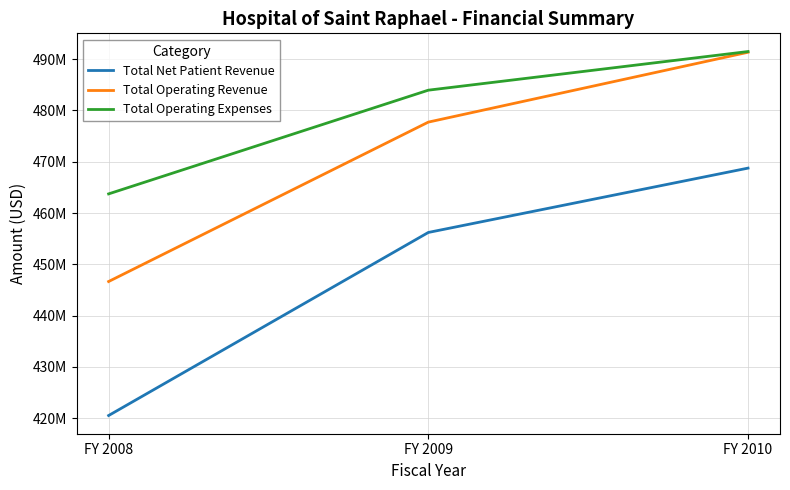

Read the Total Operating Revenue value at FY 2009, to the nearest 100.

477716000